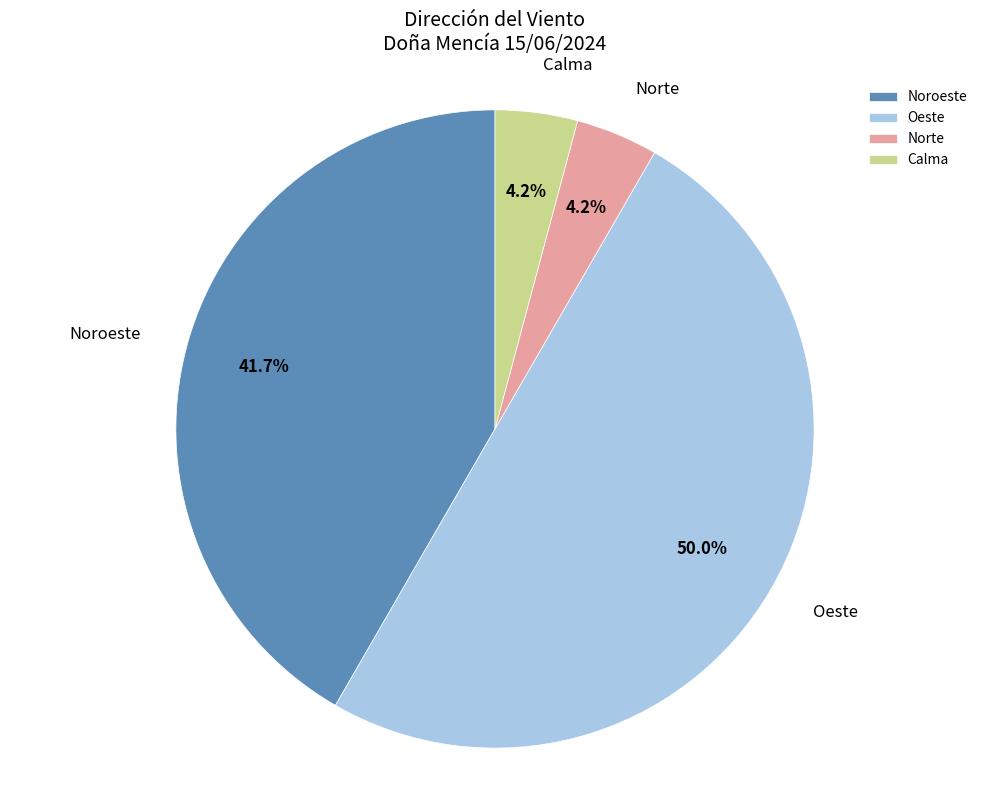

Which category has the biggest portion of the pie?

Oeste